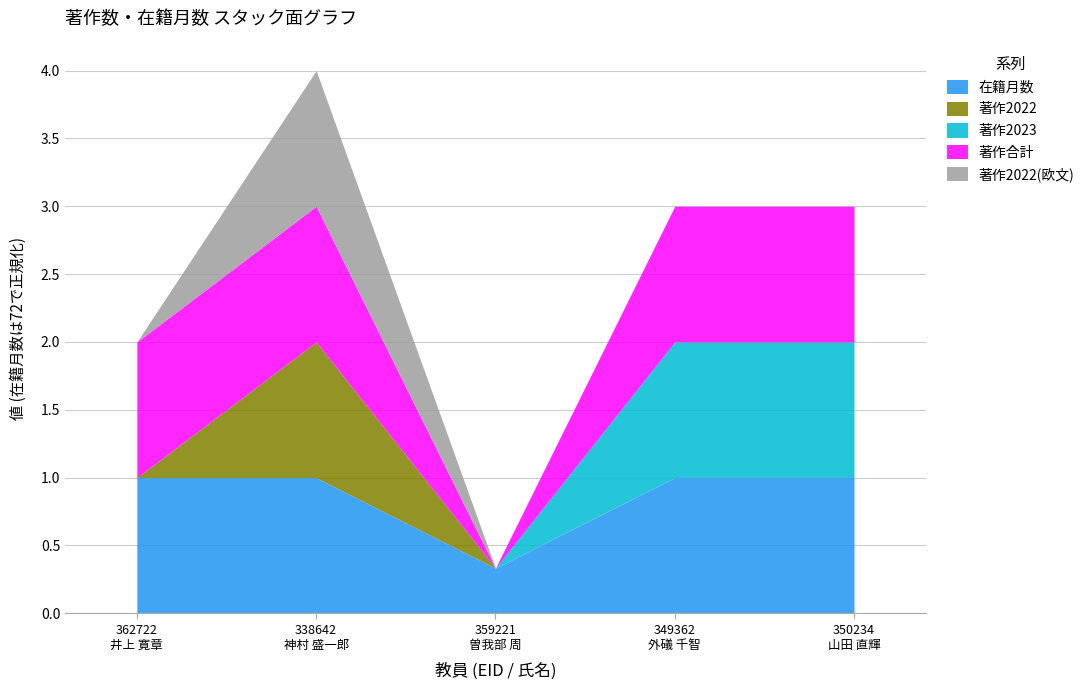

Does the chart have visible grid lines?

Yes